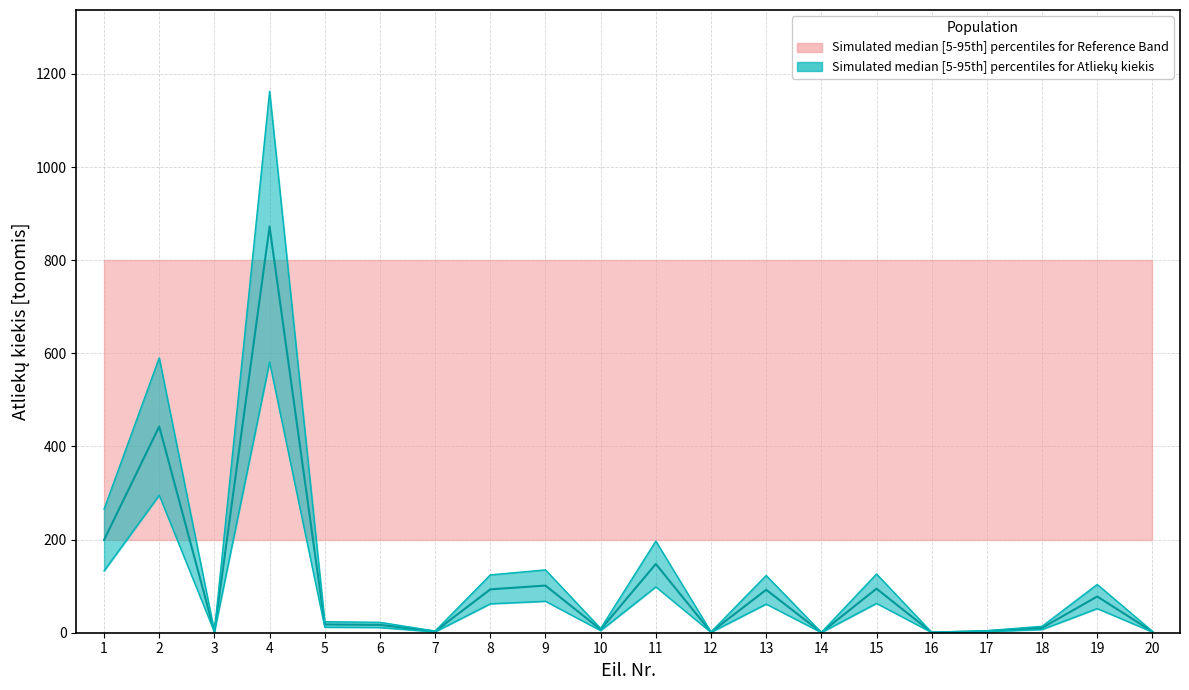

What is the total value across all series at 5?

41.4